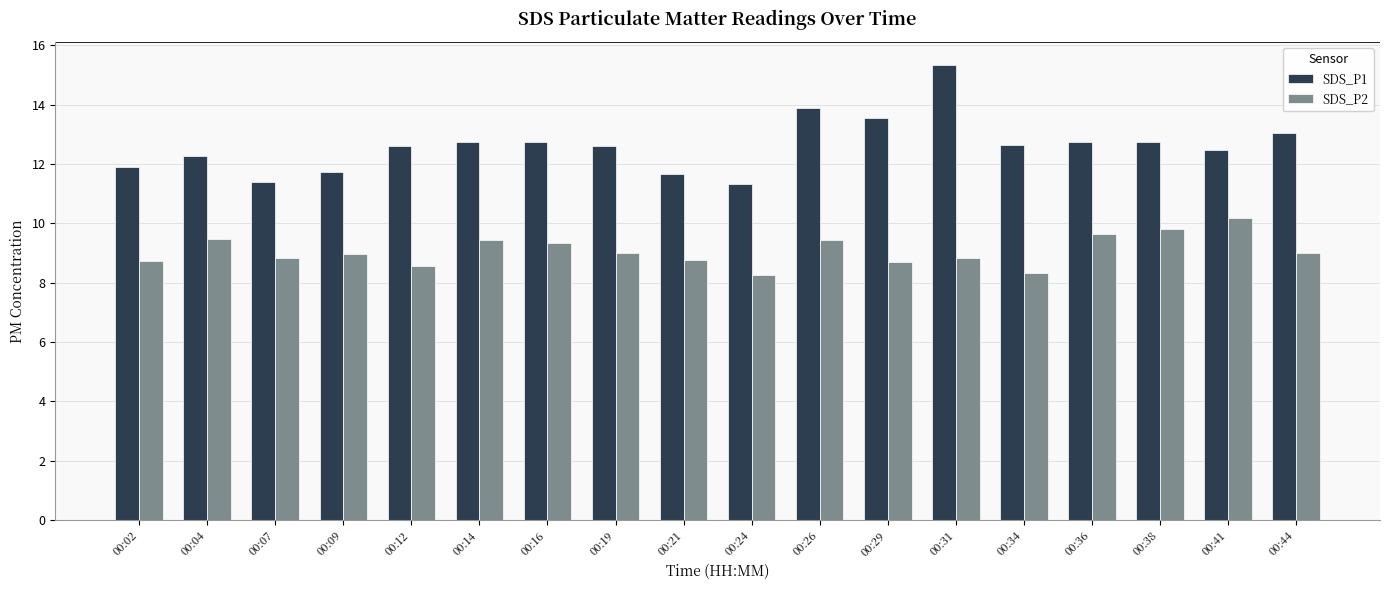

True or false: SDS_P2 has a value of 8.3 at 00:34.

True